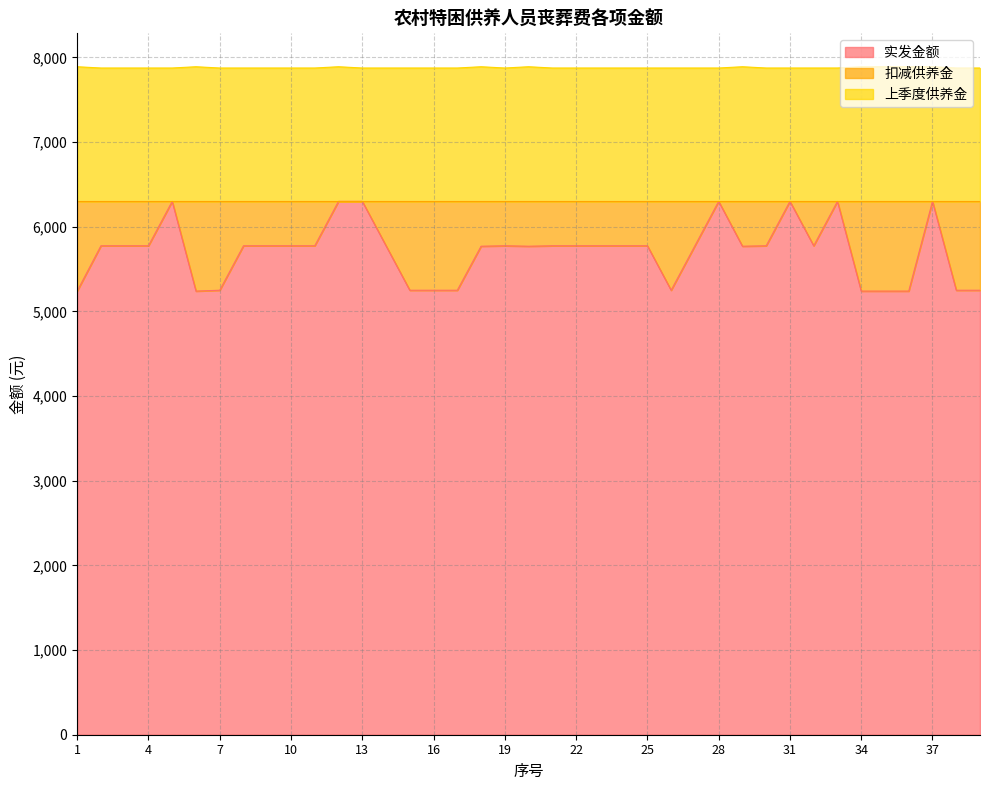

True or false: 上季度供养金 and 实发金额 intersect in this chart.

False